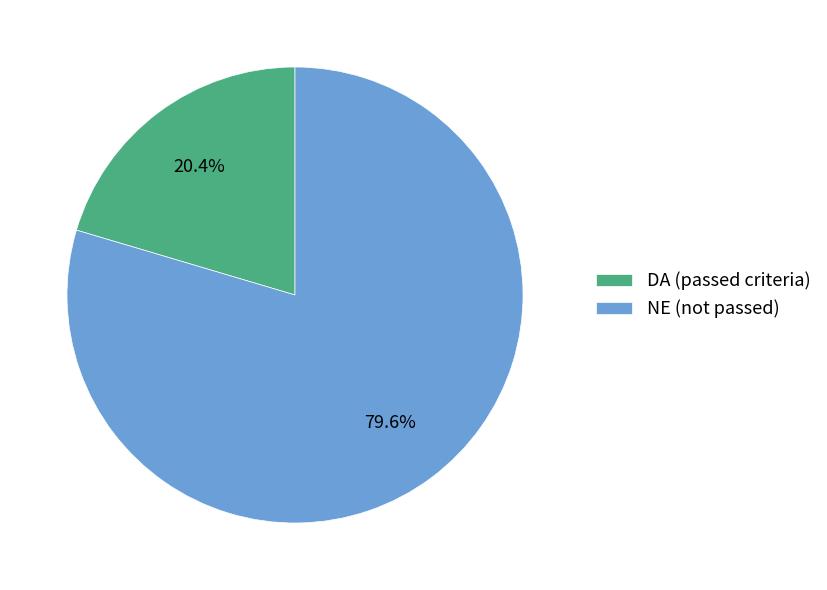

How many segments does this pie chart have?

2